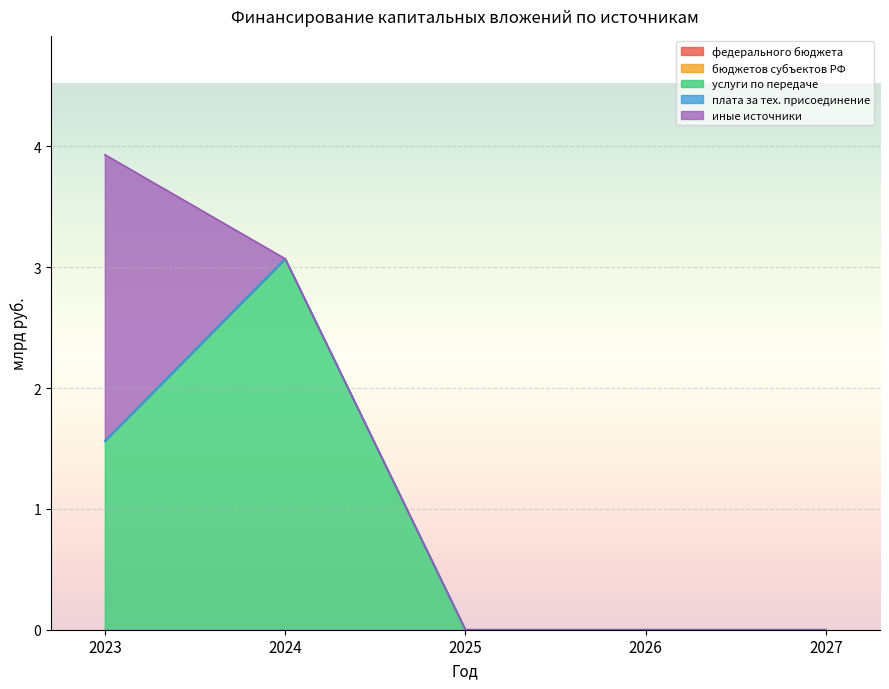

What is the difference between the maximum and minimum values in the иные источники series?

2.4